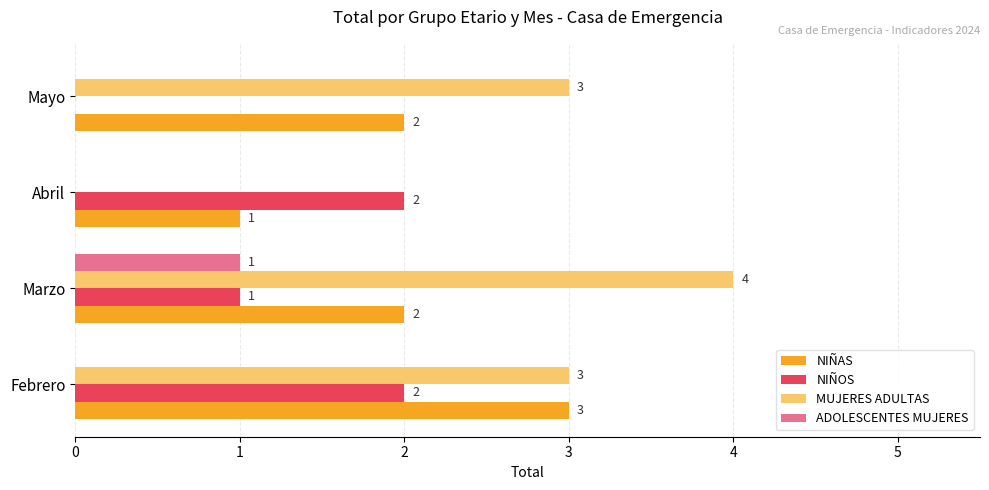

Is it true that NIÑAS equals 3 at Febrero?

True